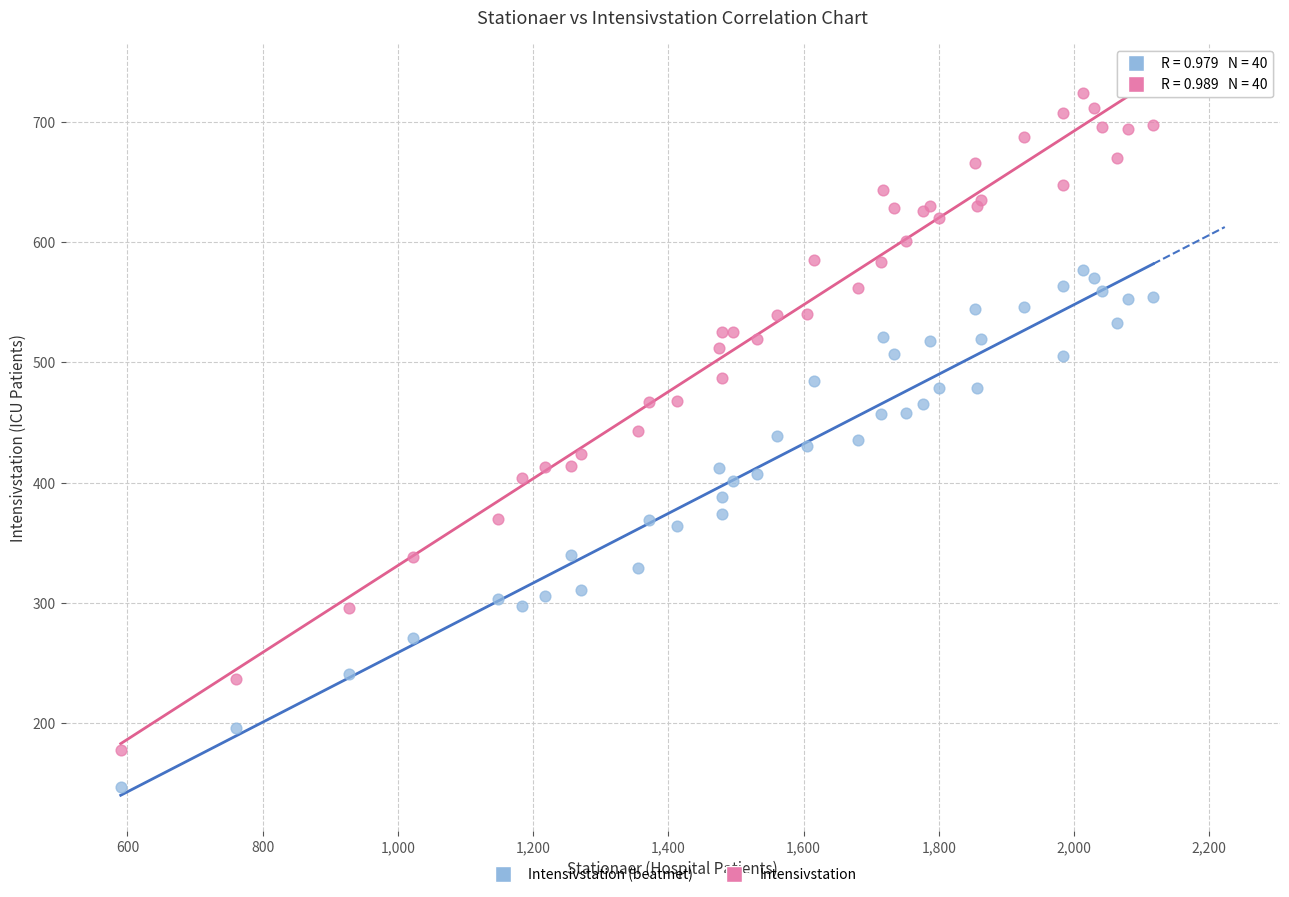

Which series contains the highest Y value?

Intensivstation